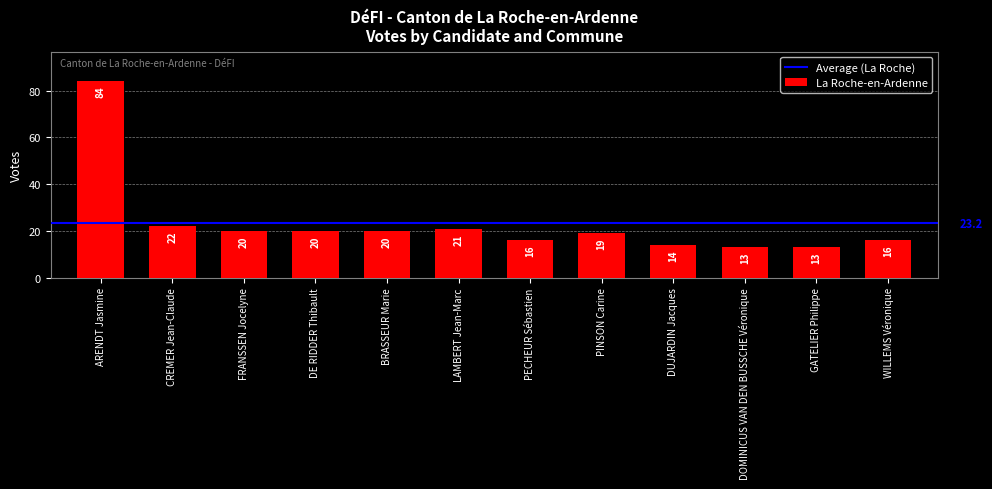

The value at DE RIDDER Thibault is 36. True or false?

False